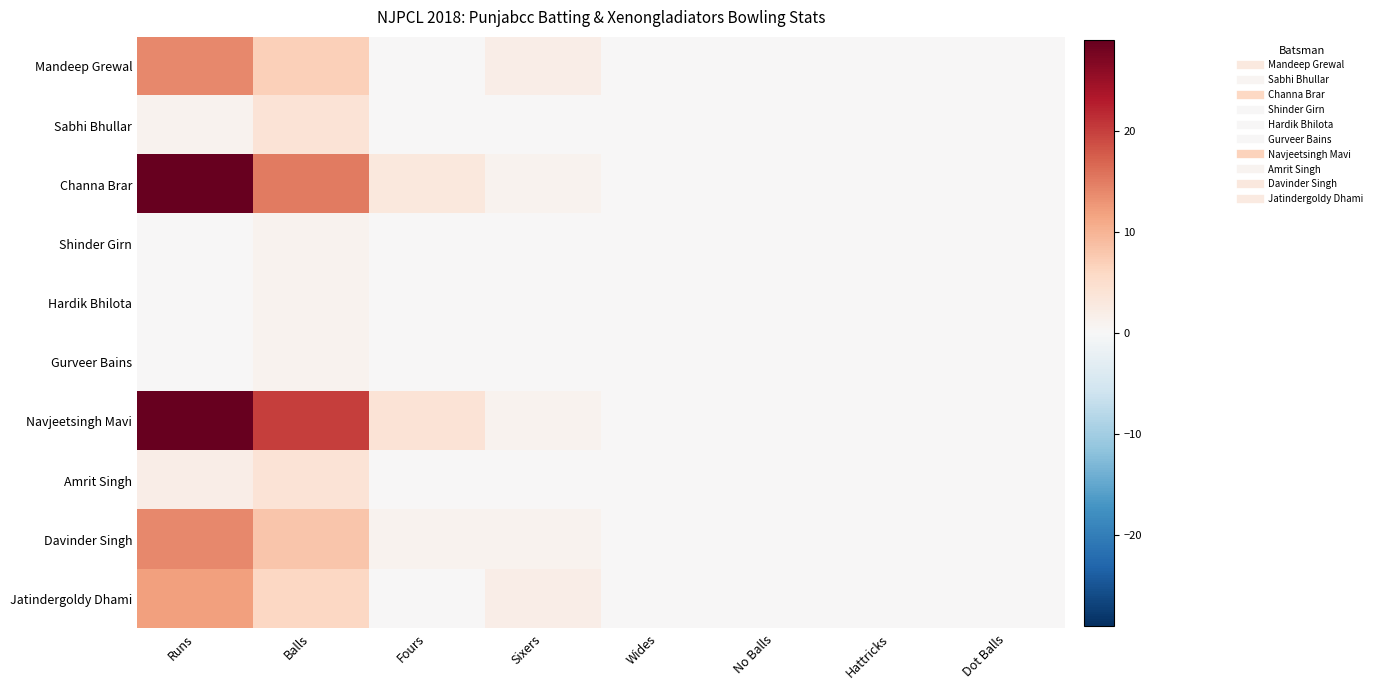

How many data points does each series have?

8